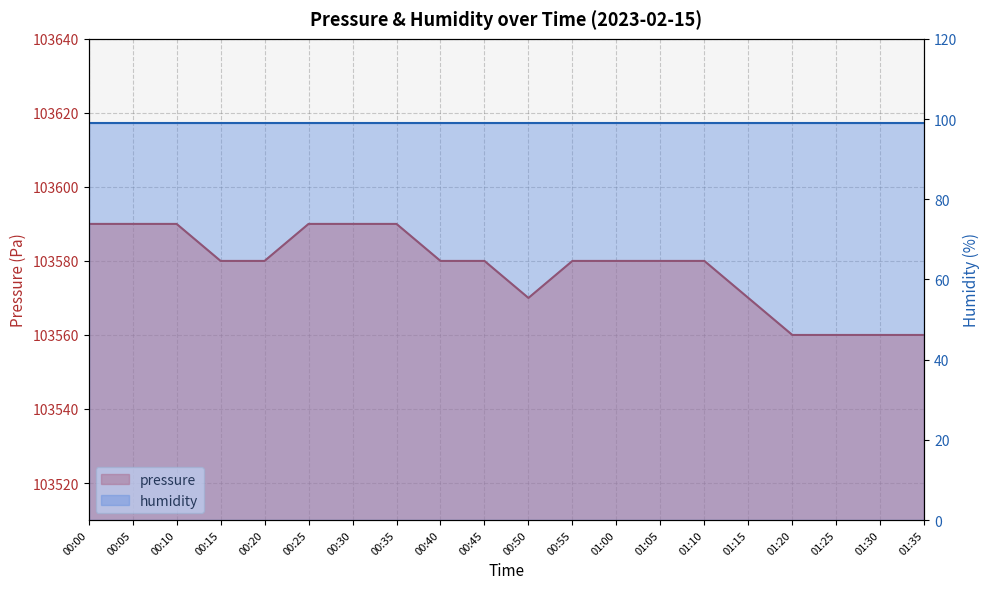

The chart shows a value of 41131 at 01:15. True or false?

False